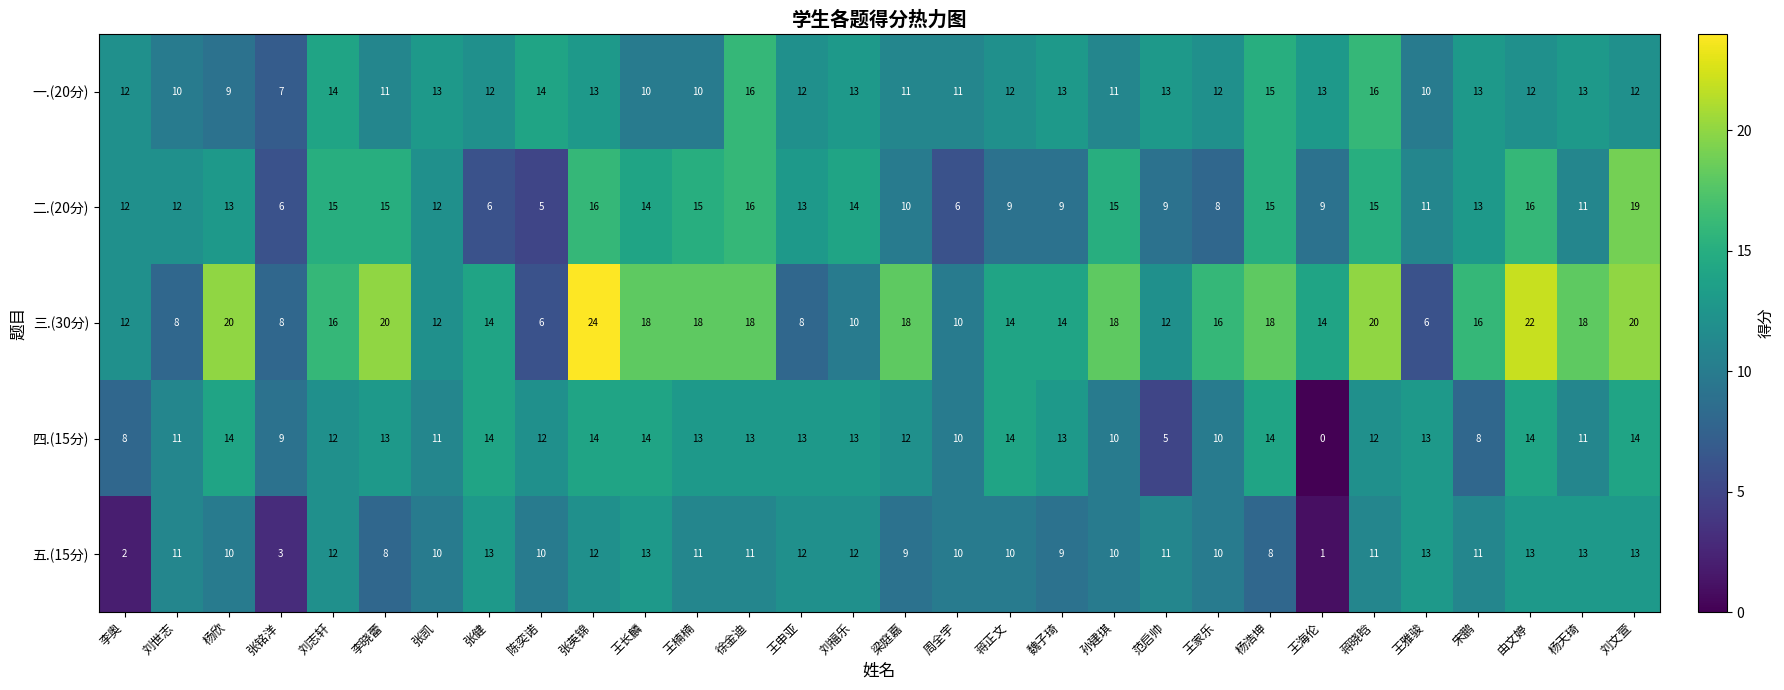

At which label does 四.(15分) first exceed 13?

杨欣